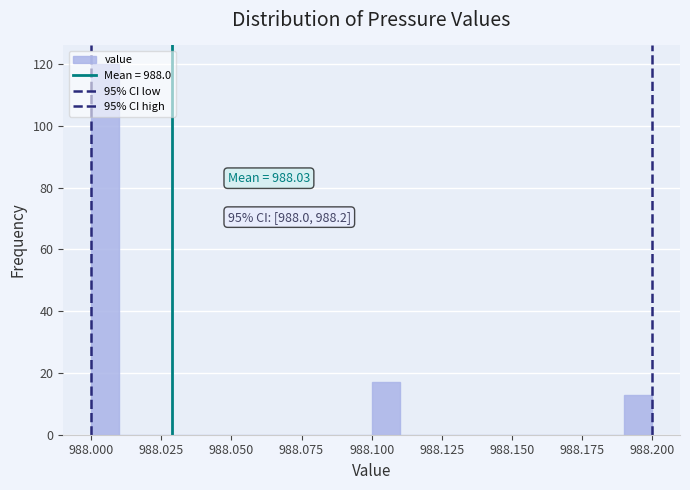

Around what value on the x-axis is the tallest bar? Give the approximate position of its centre, as read against the axis.

988.005